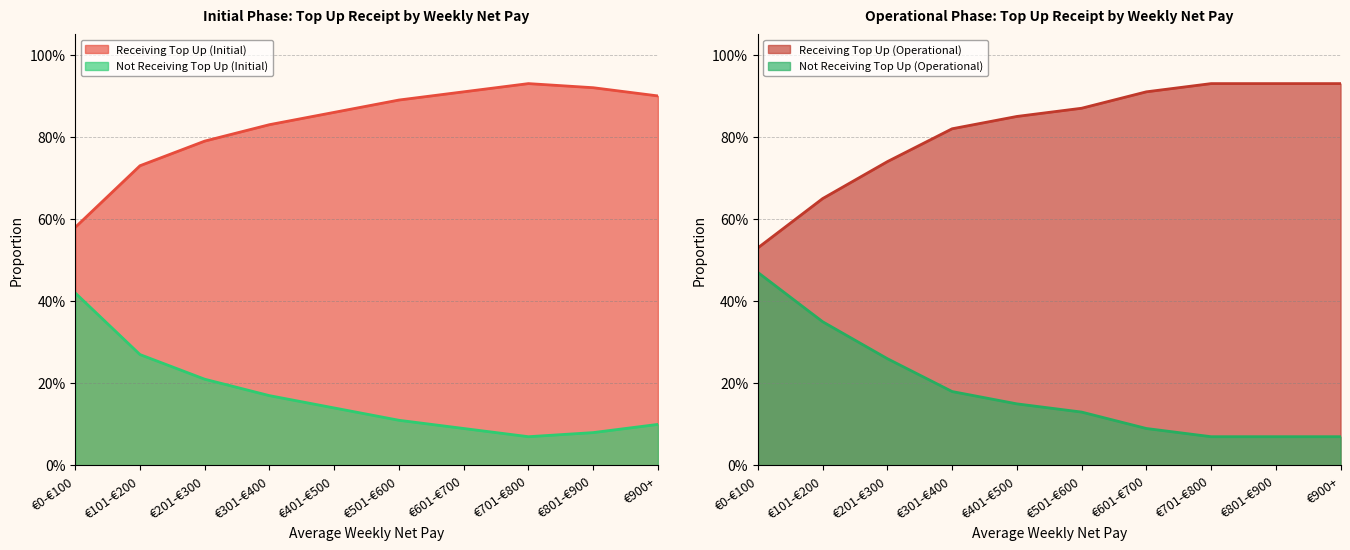

How many series are shown in this chart?

2